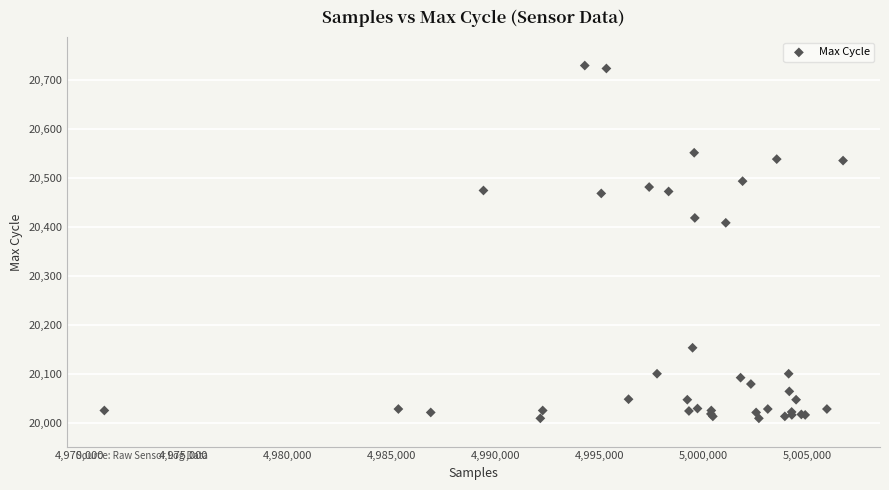

What Y value in the scatter plot is closest to 20370?

20409